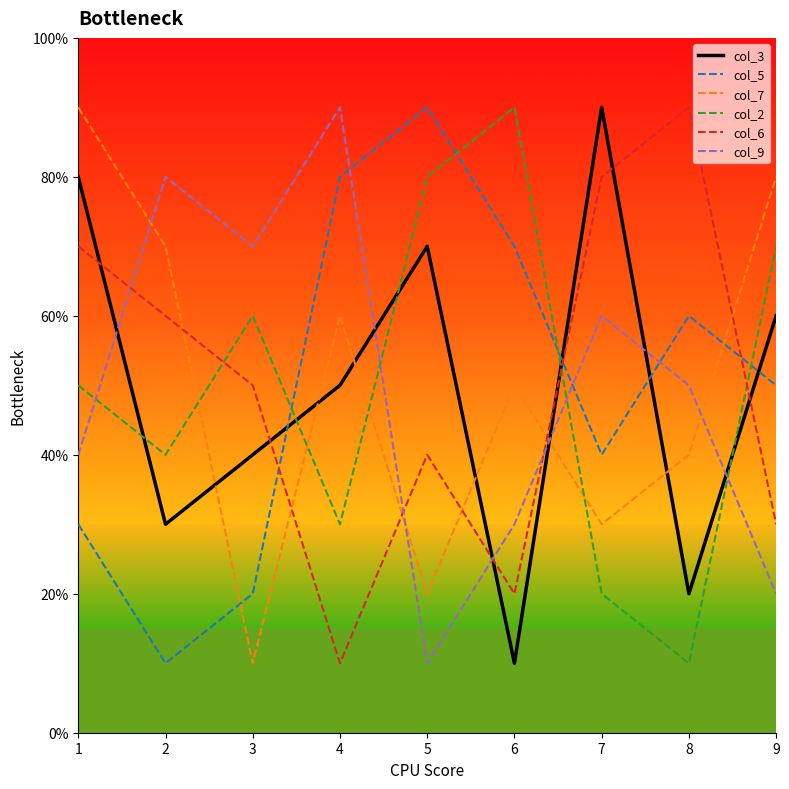

How many col_9 values are between 3 and 7?

5